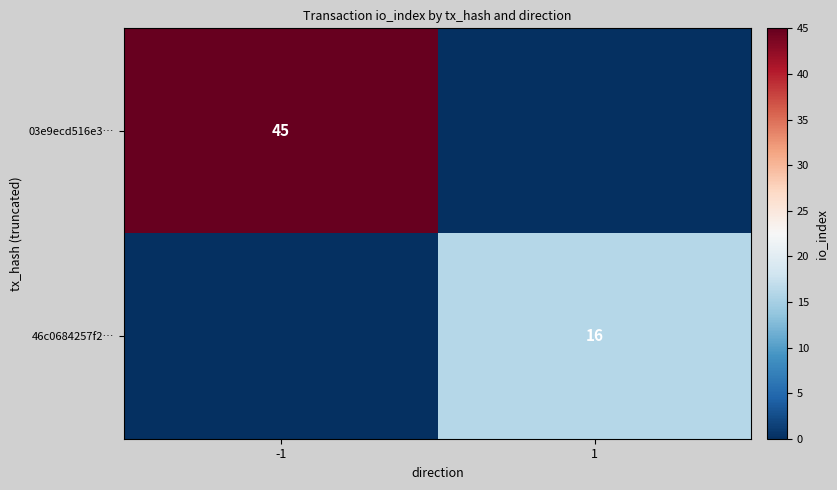

Is it true that 46c0684257f2… equals 16 at 1?

True